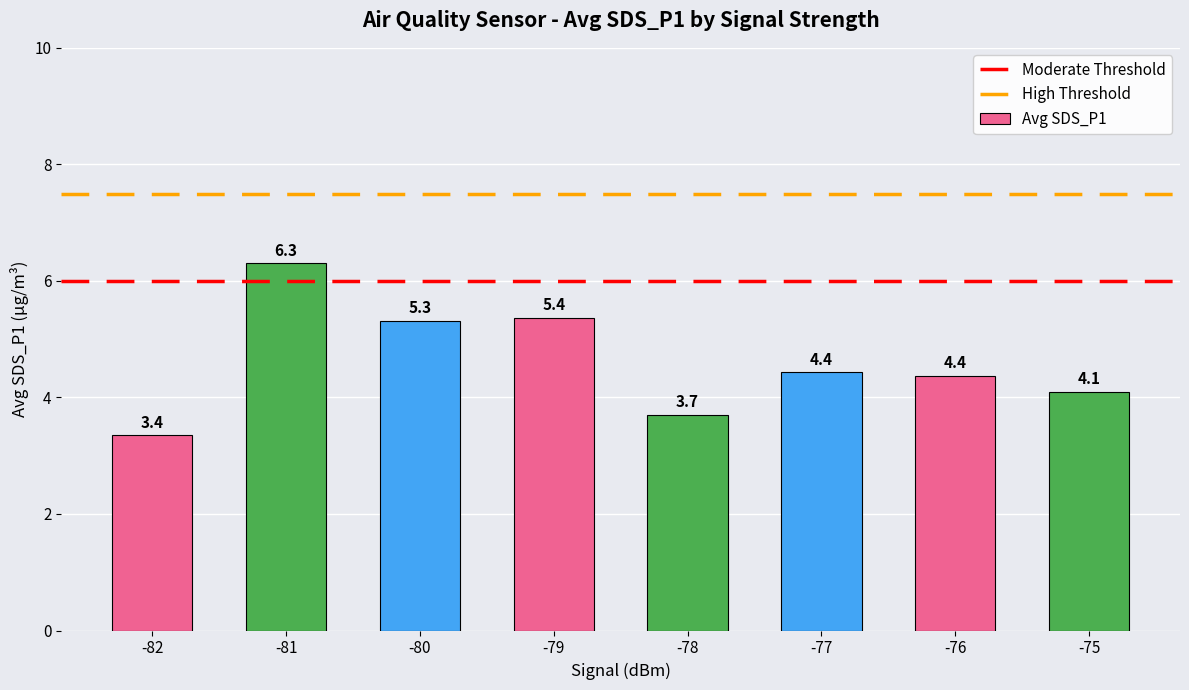

Which category has the lowest value across all series?

-82